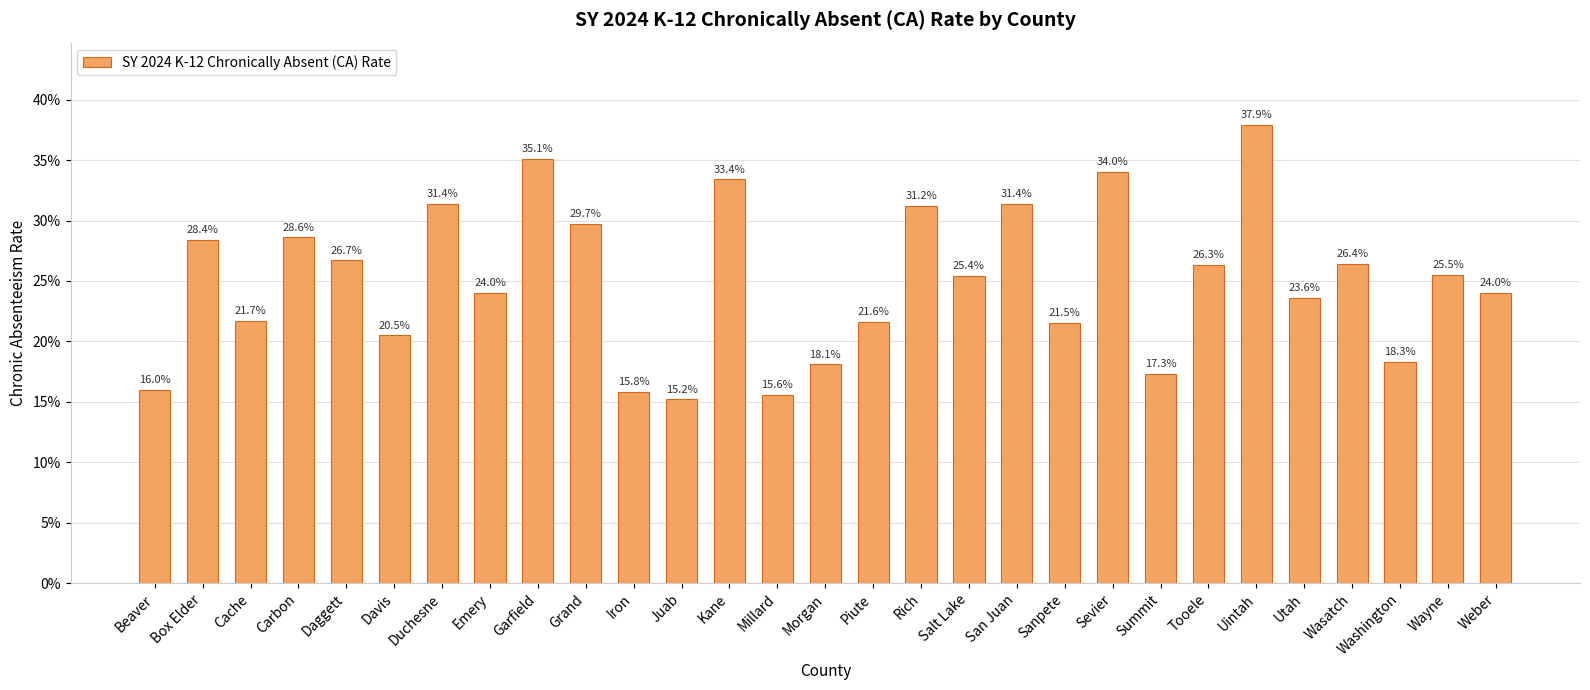

Are the bars horizontal?

No